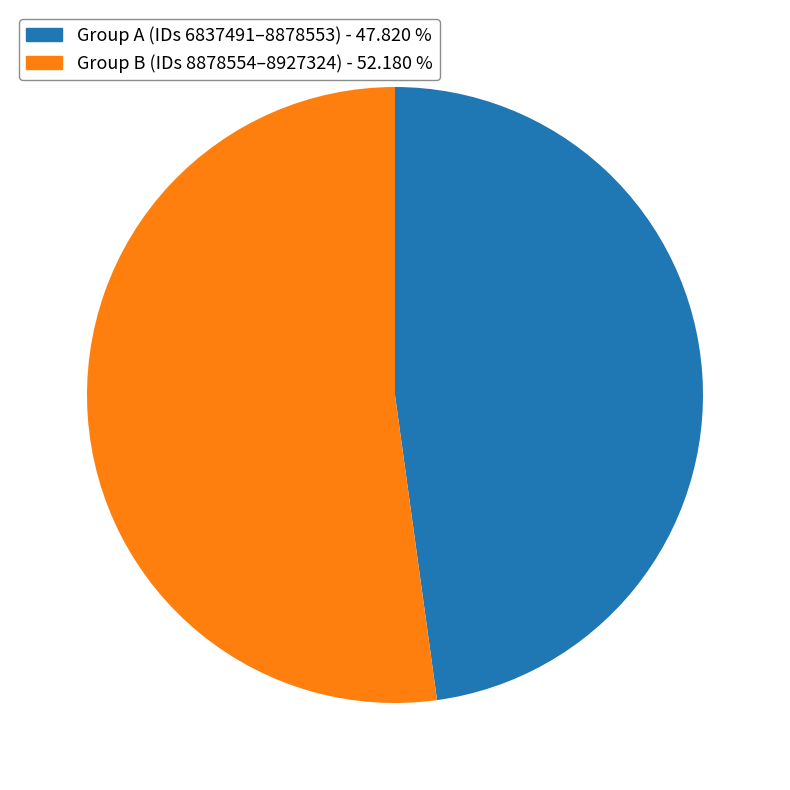

Is there any slice that represents more than half of the pie?

Yes